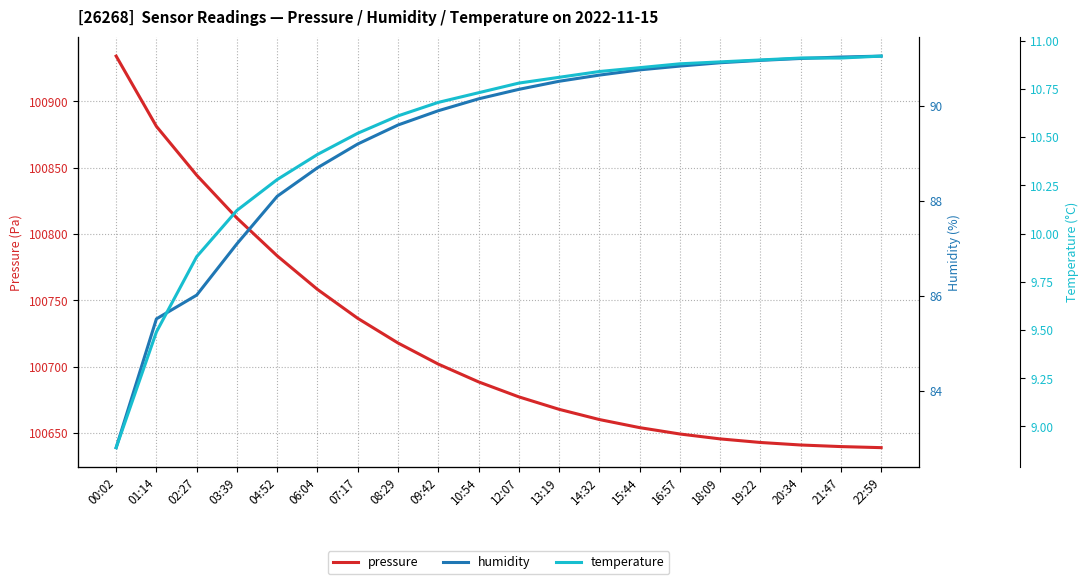

At how many categories does at least one series exceed 73007?

20